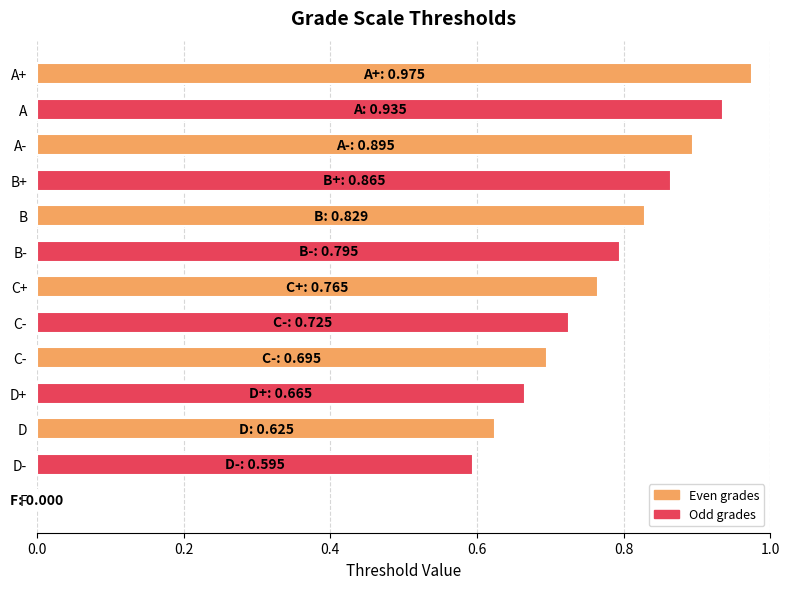

Count the number of categories in the chart.

13